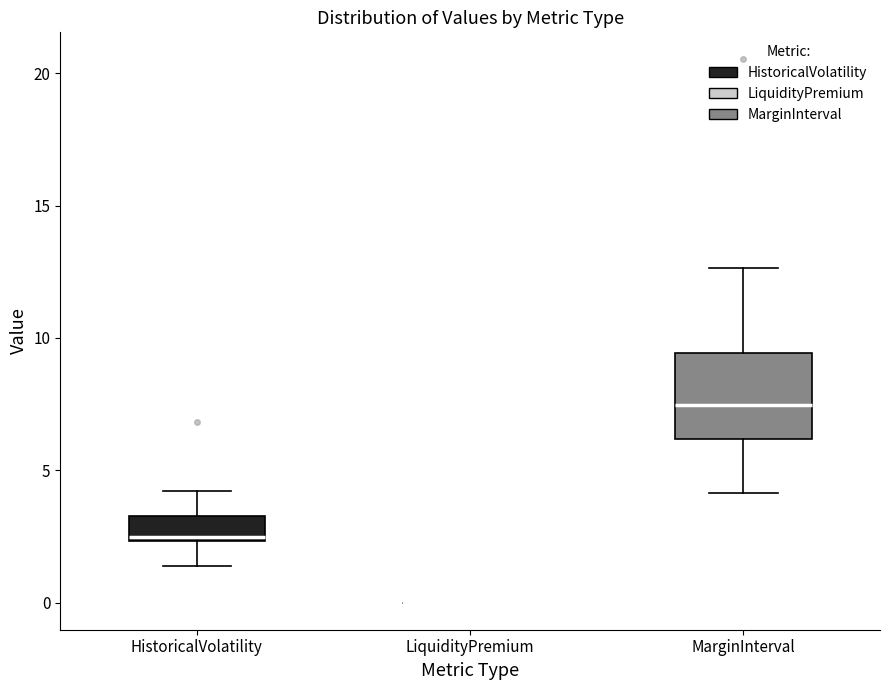

Reading left to right, read every box against the y-axis: the position of its median line, the range the box covers, and the ends of its whiskers. The values are not printed on the chart, so give them approximately, as read against the axis.

HistoricalVolatility: median 2.5 (just above the box's lower edge), box 2.5 to 3.5, whiskers 1.5 to 4.0
LiquidityPremium: box collapsed to a line at 0.0, whiskers 0.0 to 0.0
MarginInterval: median 7.5, box 6.0 to 9.5, whiskers 4.0 to 12.5